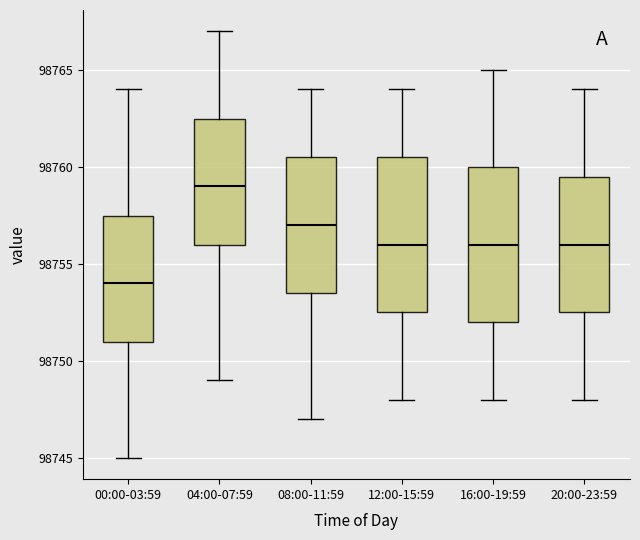

Reading left to right, transcribe this box plot: for each box, give where its median line is, the range the box spans, and where its two whiskers end, as read against the y-axis. The values are not printed on the chart, so give them approximately, as read against the axis.

00:00-03:59: median 98754.0, box 98751.0 to 98757.5, whiskers 98745.0 to 98764.0
04:00-07:59: median 98759.0, box 98756.0 to 98762.5, whiskers 98749.0 to 98767.0
08:00-11:59: median 98757.0, box 98753.5 to 98760.5, whiskers 98747.0 to 98764.0
12:00-15:59: median 98756.0, box 98752.5 to 98760.5, whiskers 98748.0 to 98764.0
16:00-19:59: median 98756.0, box 98752.0 to 98760.0, whiskers 98748.0 to 98765.0
20:00-23:59: median 98756.0, box 98752.5 to 98759.5, whiskers 98748.0 to 98764.0